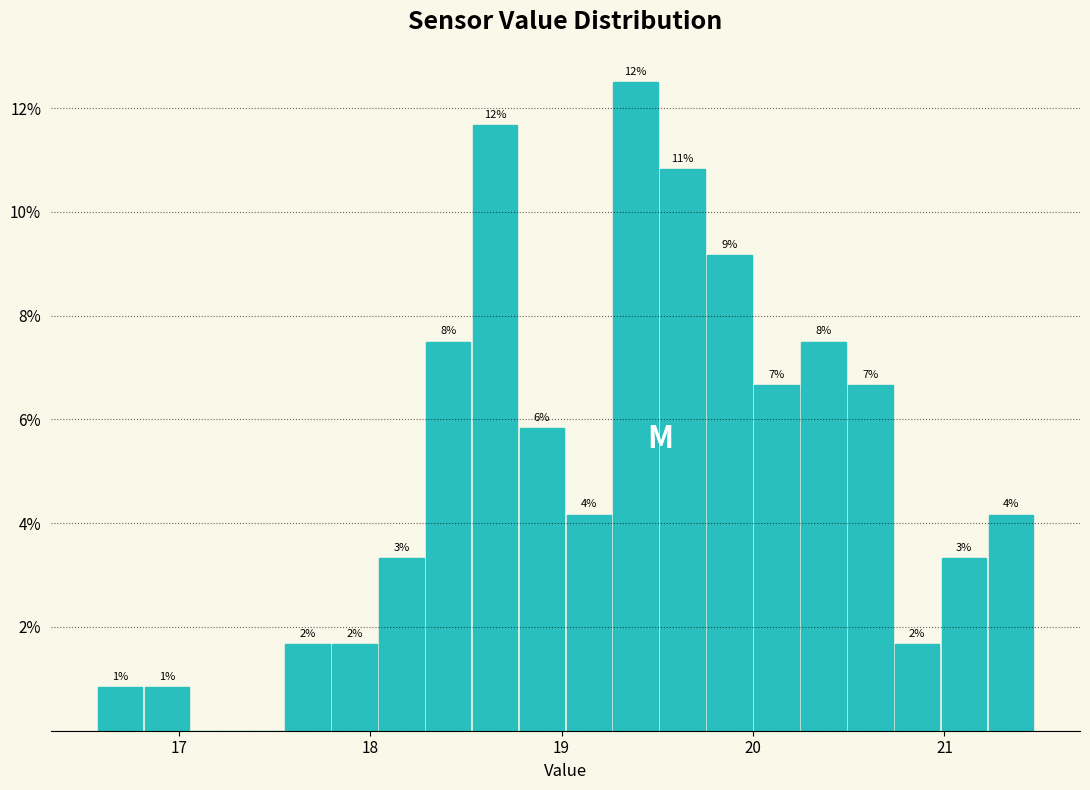

Read against the x-axis, roughly where is the centre of the tallest bar?

19.4